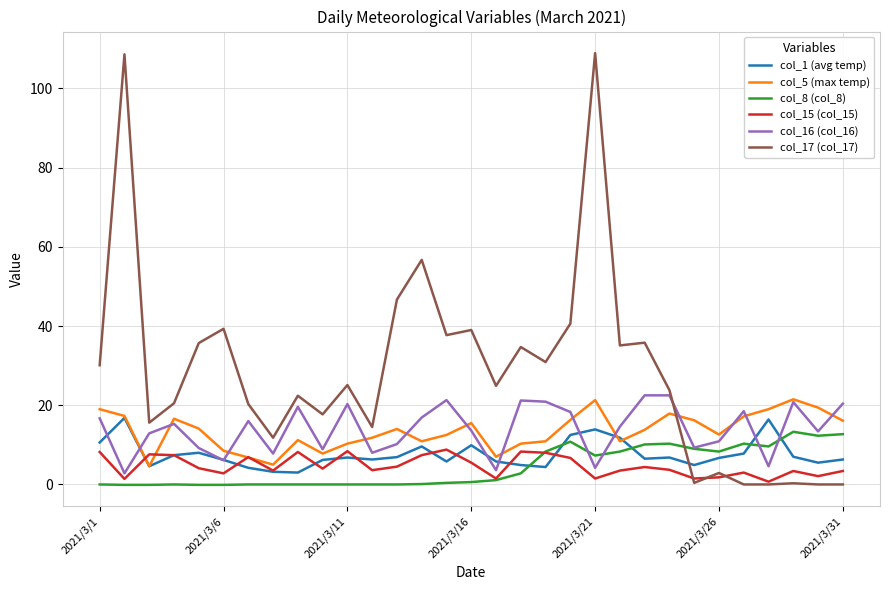

What is the difference between the second highest and second lowest values in the col_8 (col_8) series?

12.8